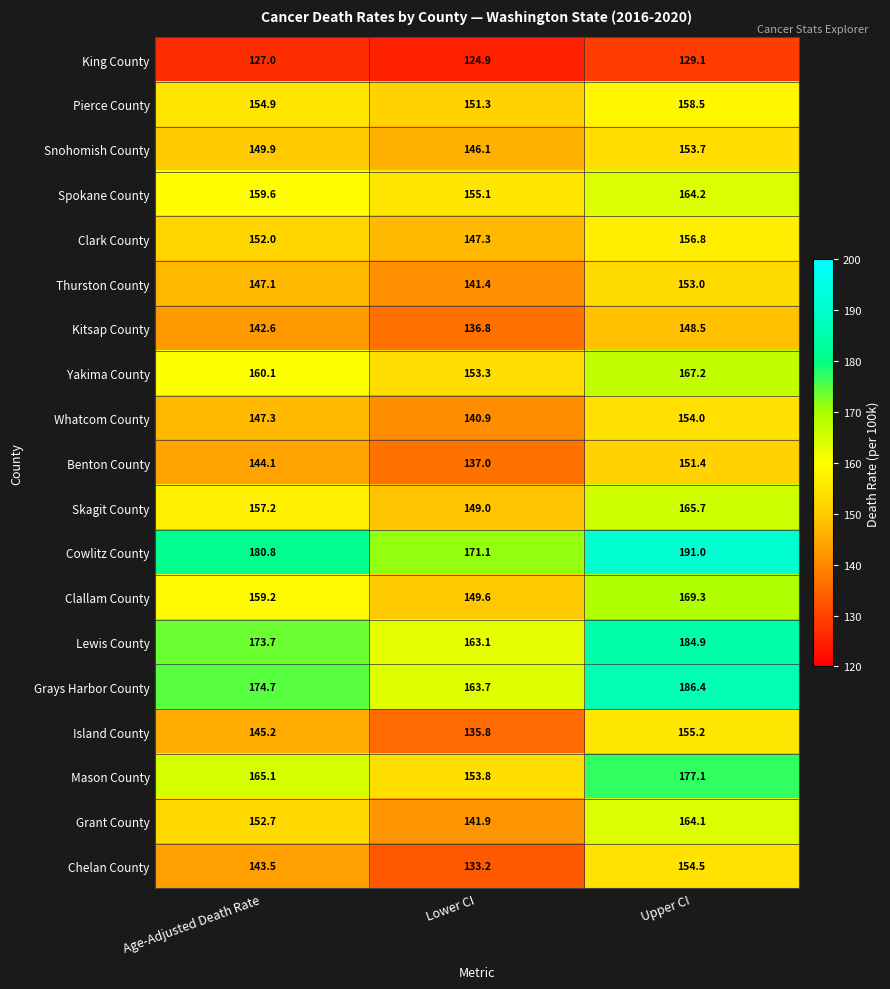

Count the number of data series in this chart.

19